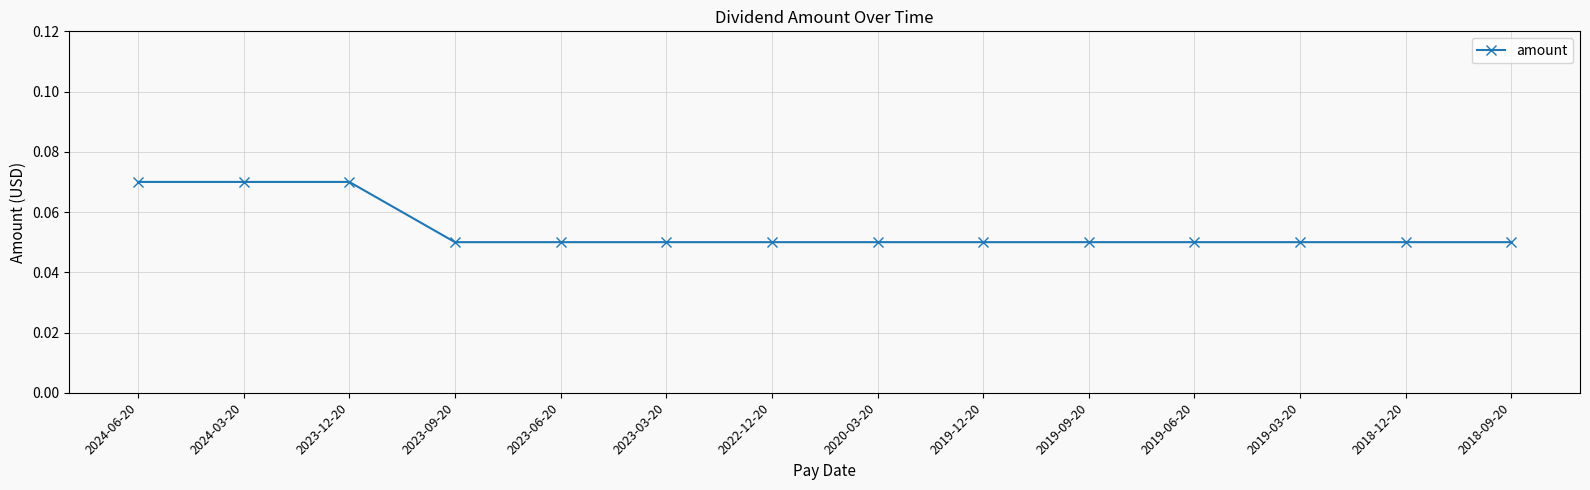

The chart shows a value of 0.0 at 2019-12-20. True or false?

False